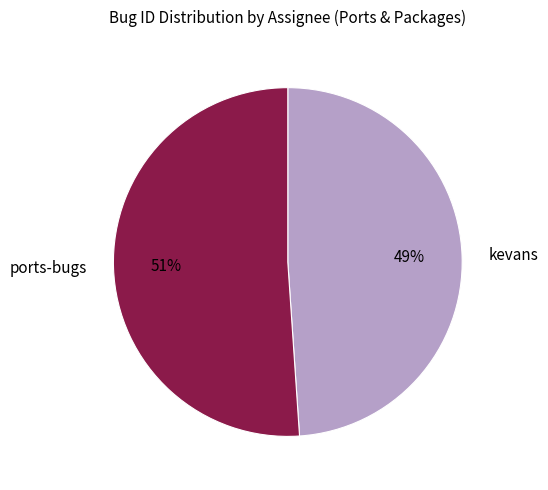

How many slices are in this pie chart?

2